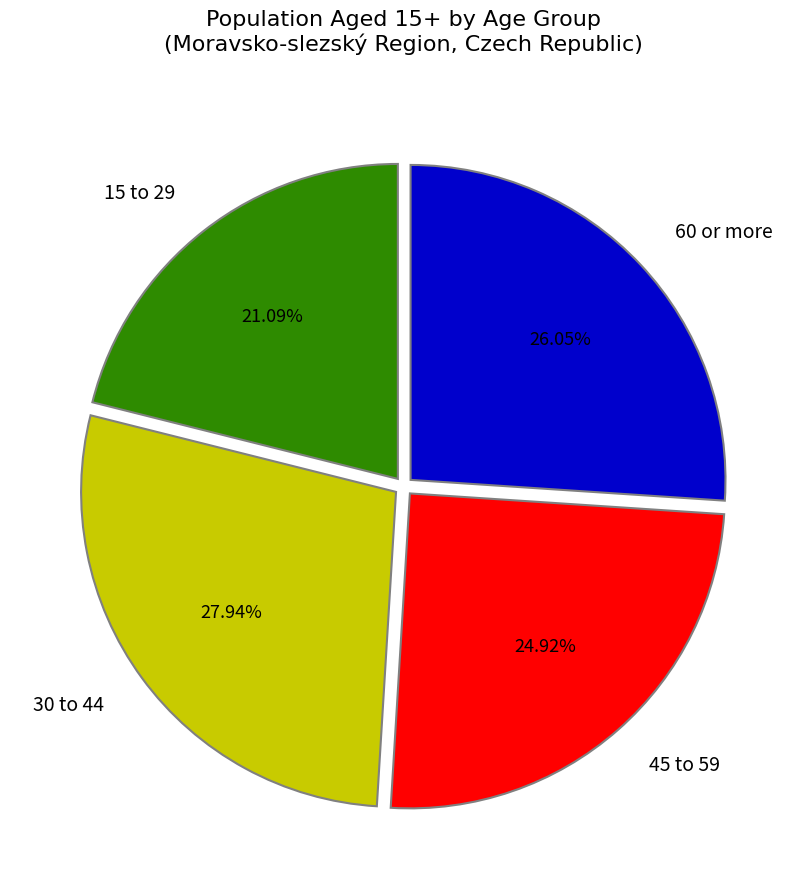

Does 15 to 29 account for over 50% of the chart?

No